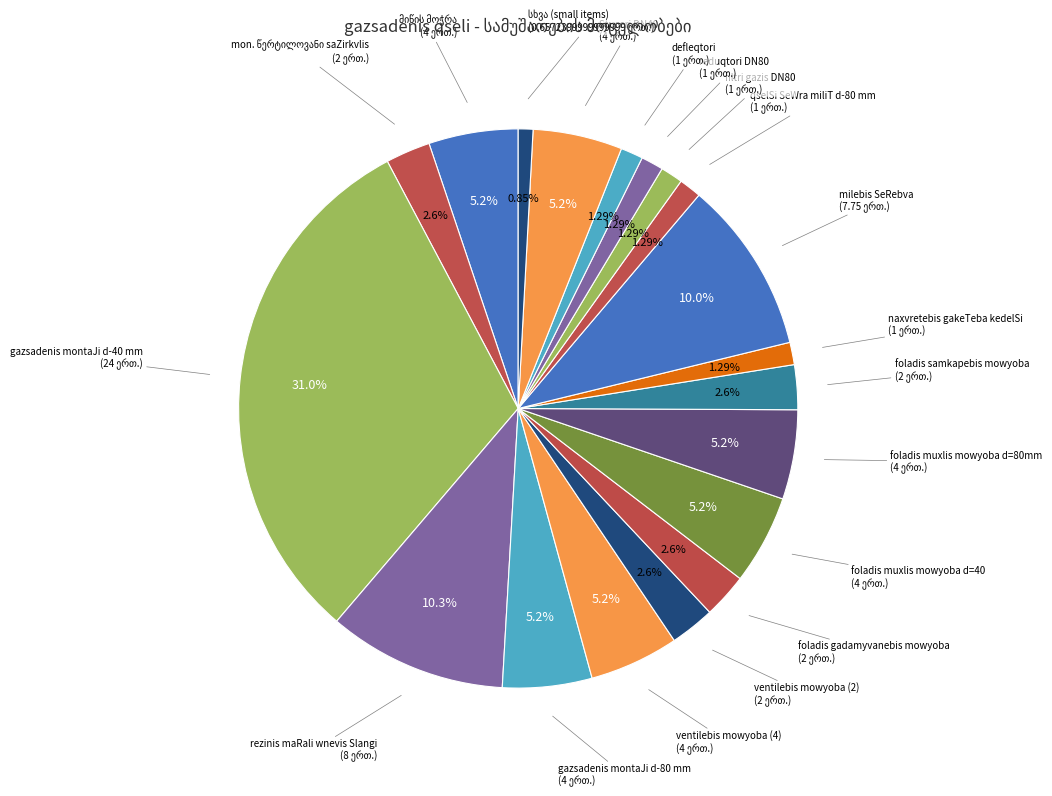

To the nearest percent, what is the average slice percentage?

5%